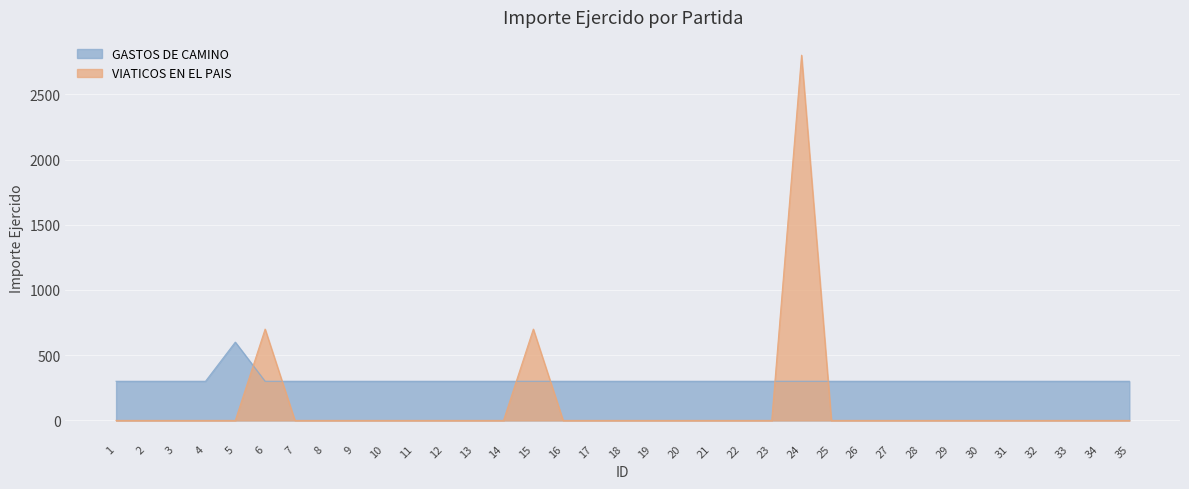

At which label is VIATICOS EN EL PAIS closest to 1400?

6